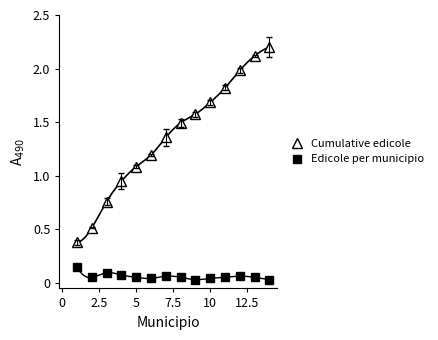

What is the minimum value for Cumulative edicole?

0.4